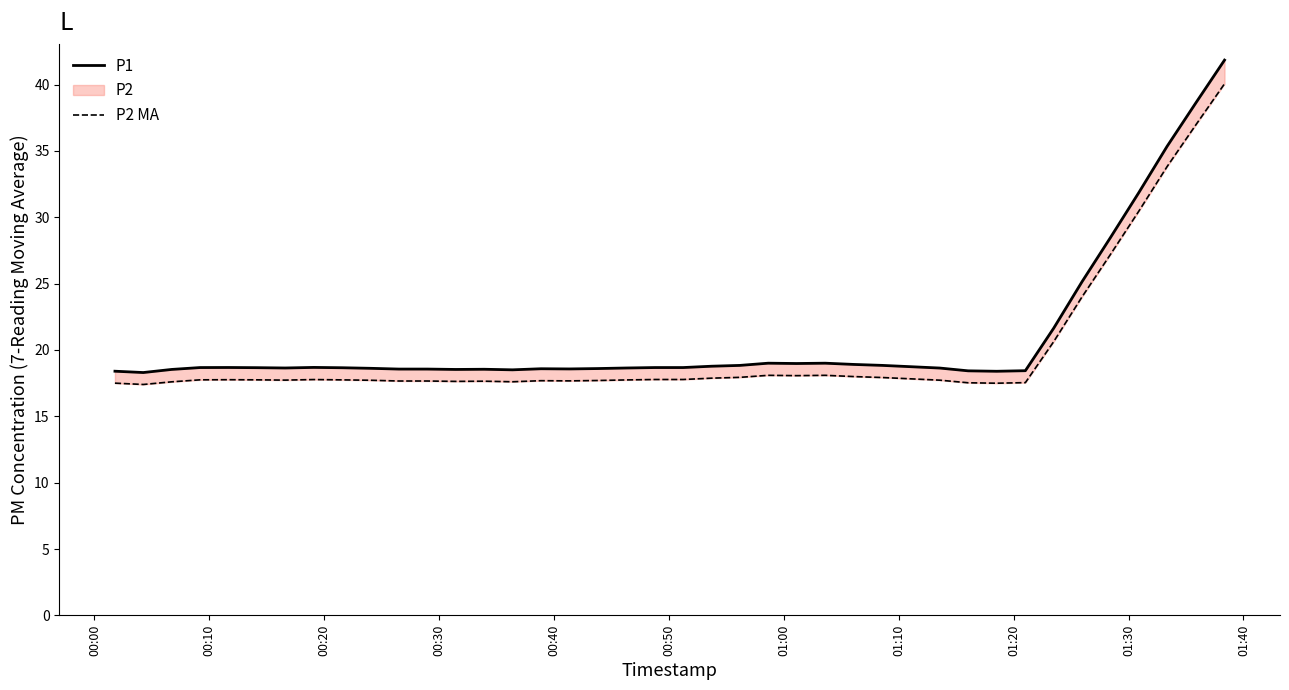

How many interior local valleys does the P1 series have?

7